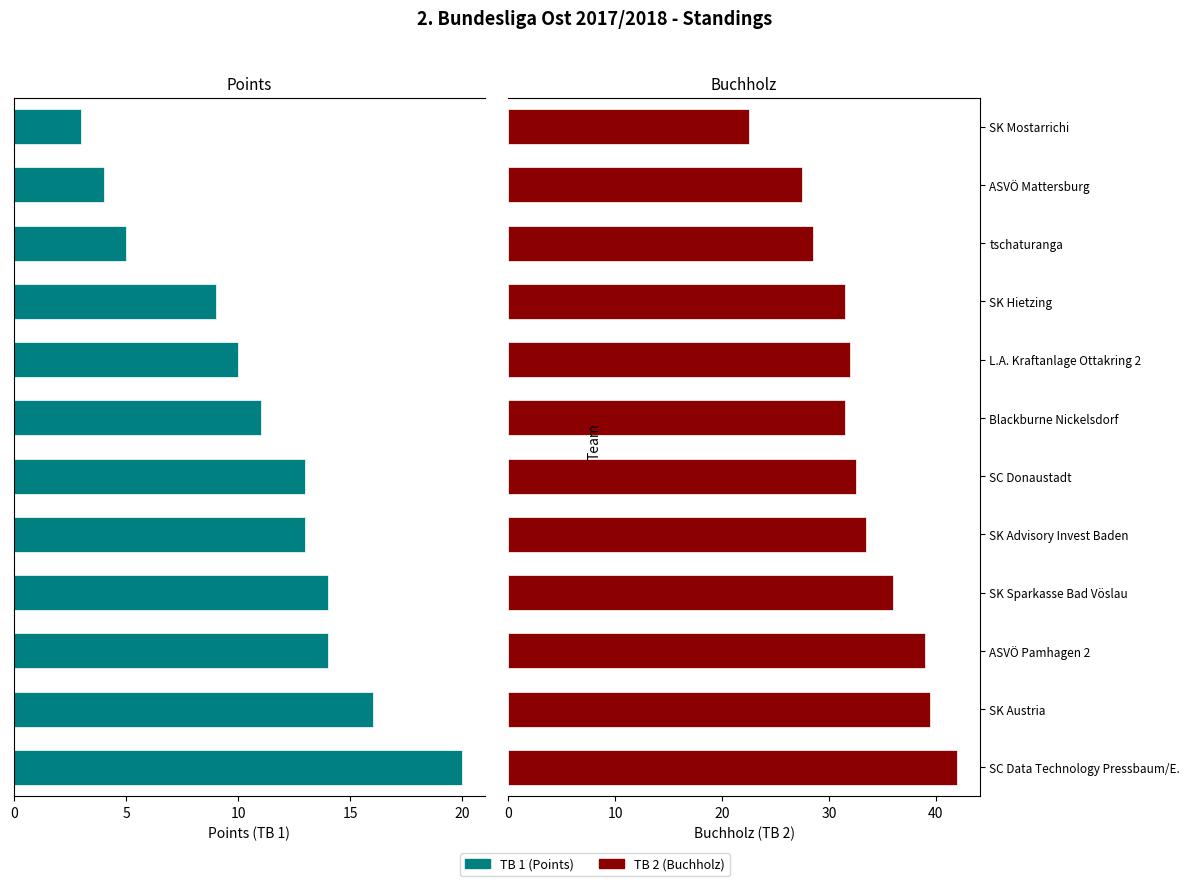

List the series in order of their overall mean, lowest first.

TB 1 (Points), TB 2 (Buchholz)